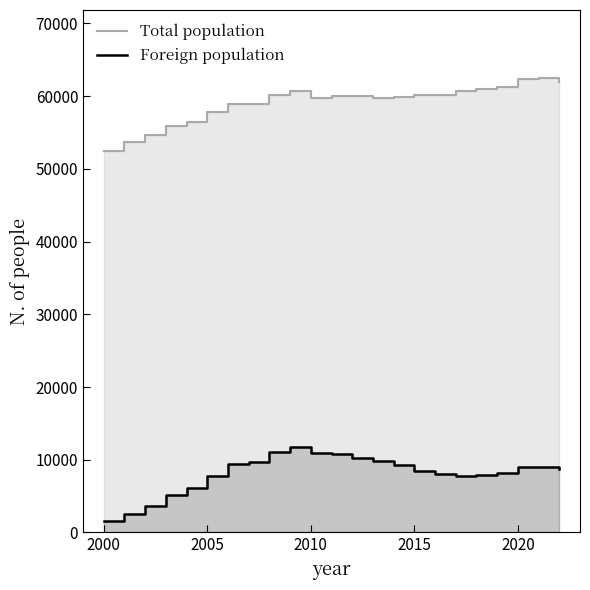

Which series changed the most between 2000 and 10?

Foreign population